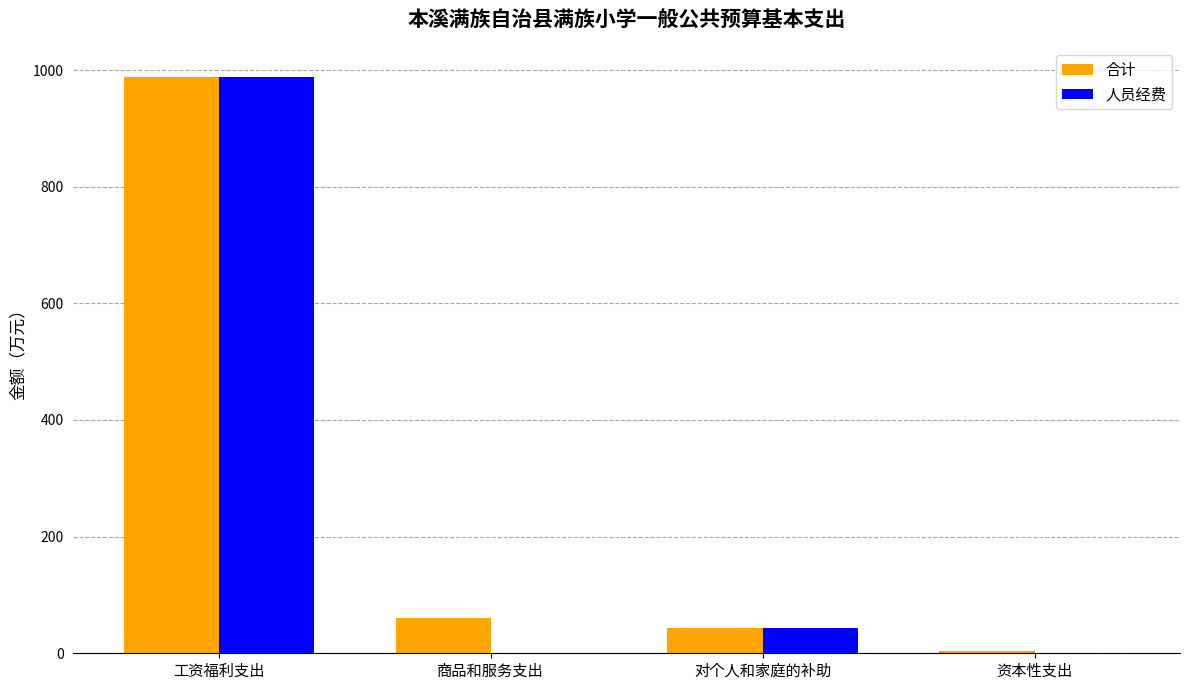

What is the total value across all series at 对个人和家庭的补助?

87.0